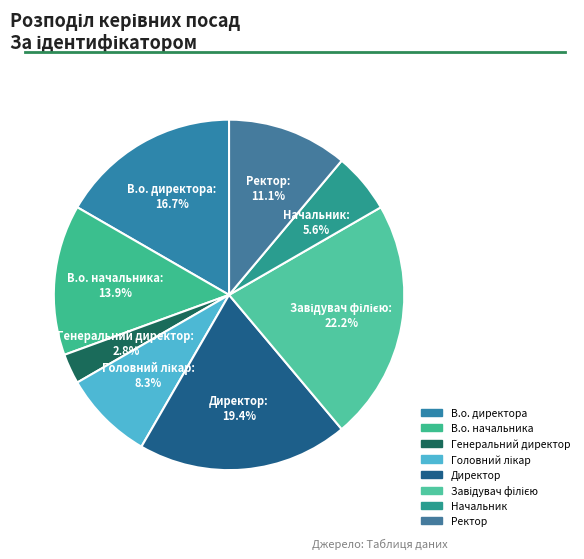

Which slice is the smallest?

Генеральний директор